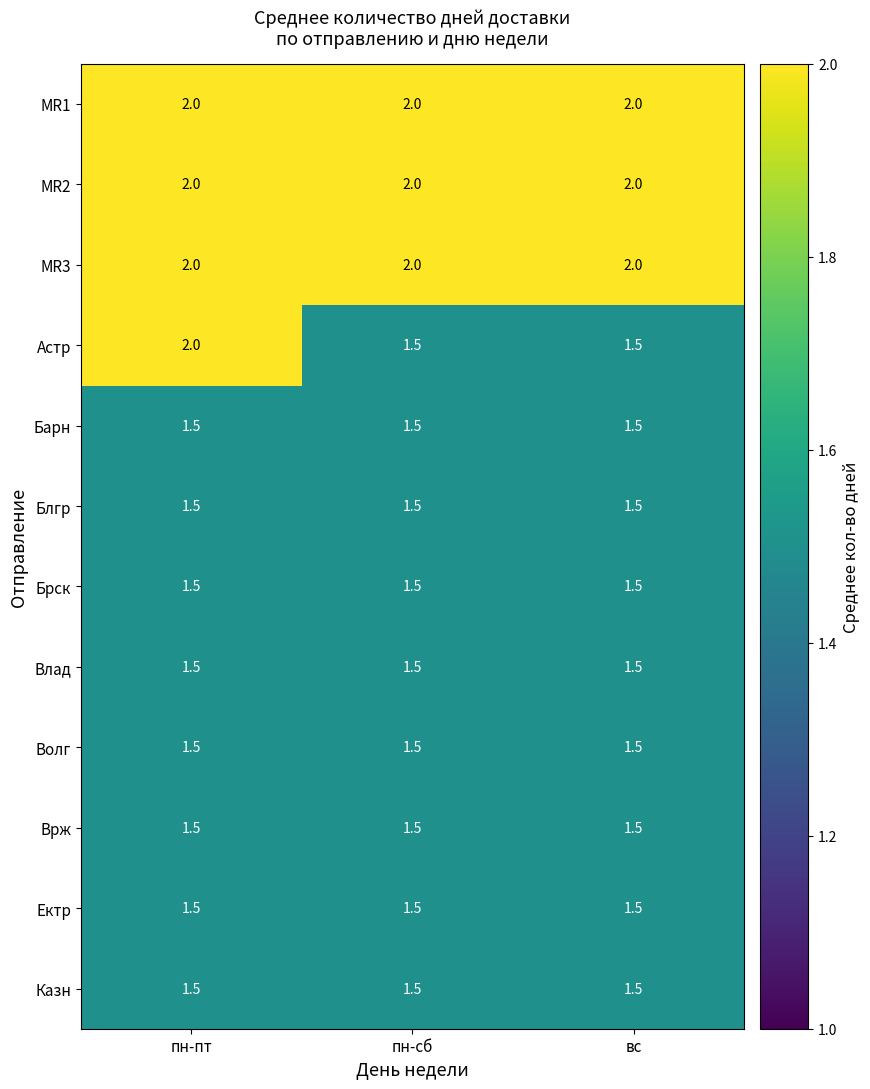

Between пн-пт and пн-сб, which series saw the biggest shift?

Астр